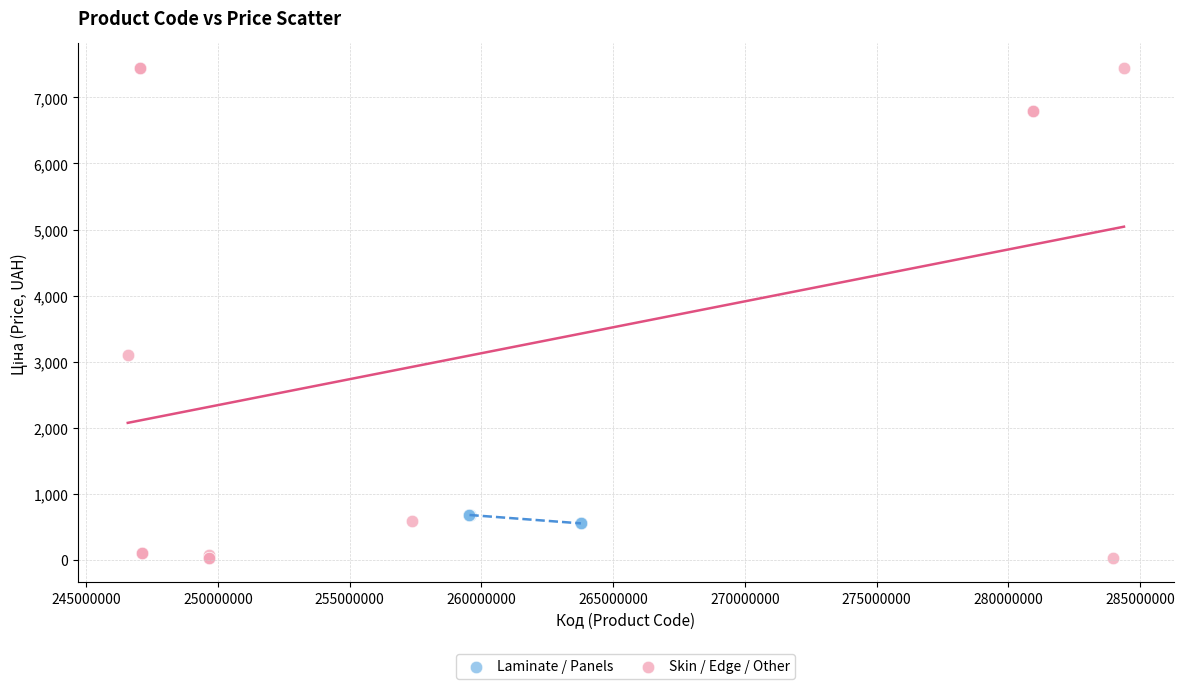

Which series reaches the minimum Y coordinate?

Skin / Edge / Other